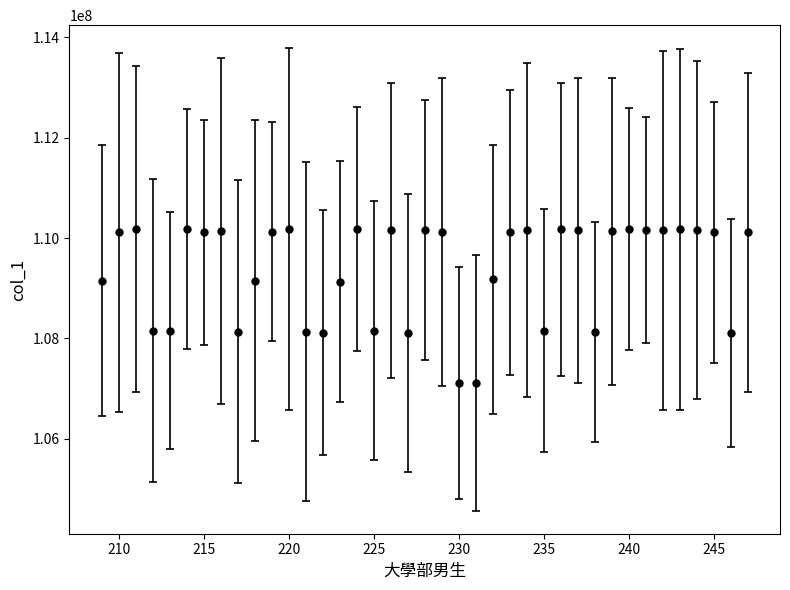

True or false: there are more than 2 points higher than both neighbors.

True